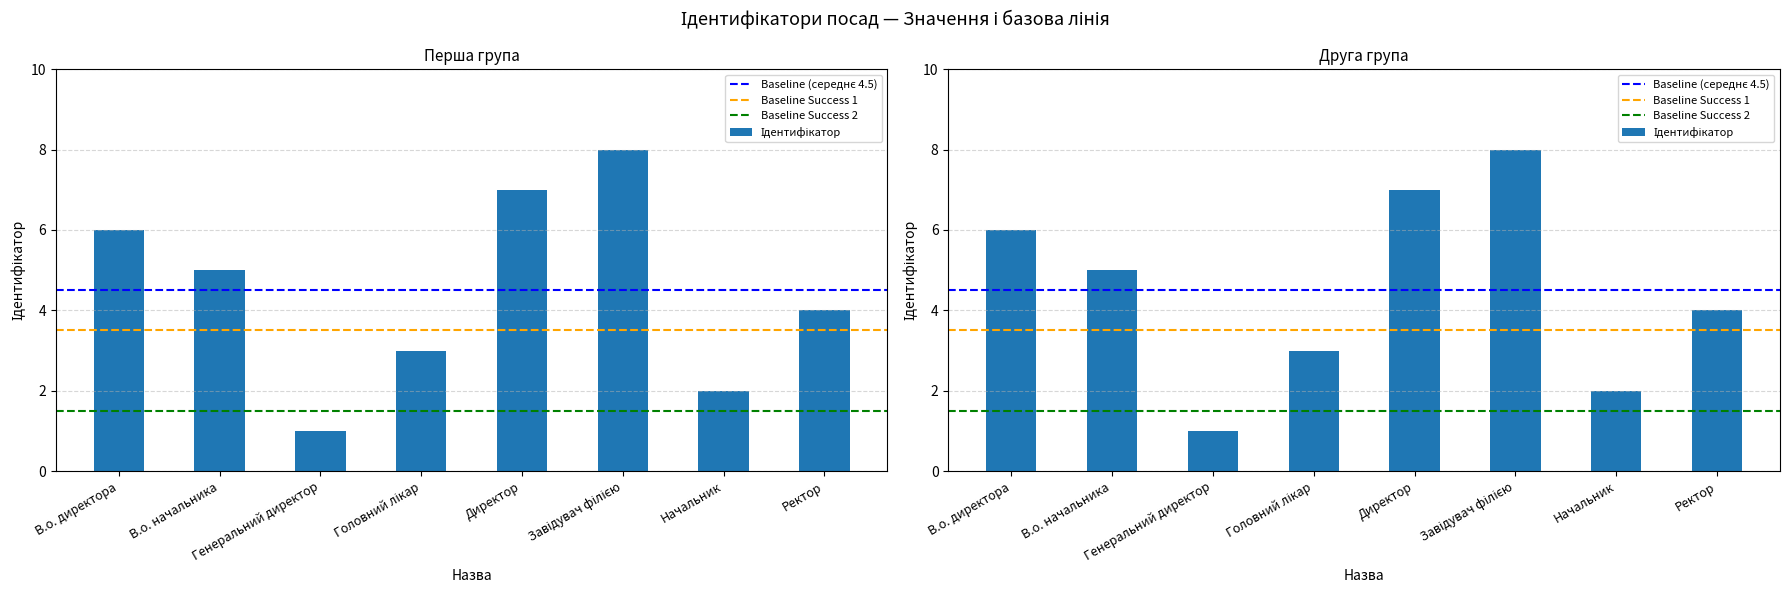

What position from the right is Директор?

4